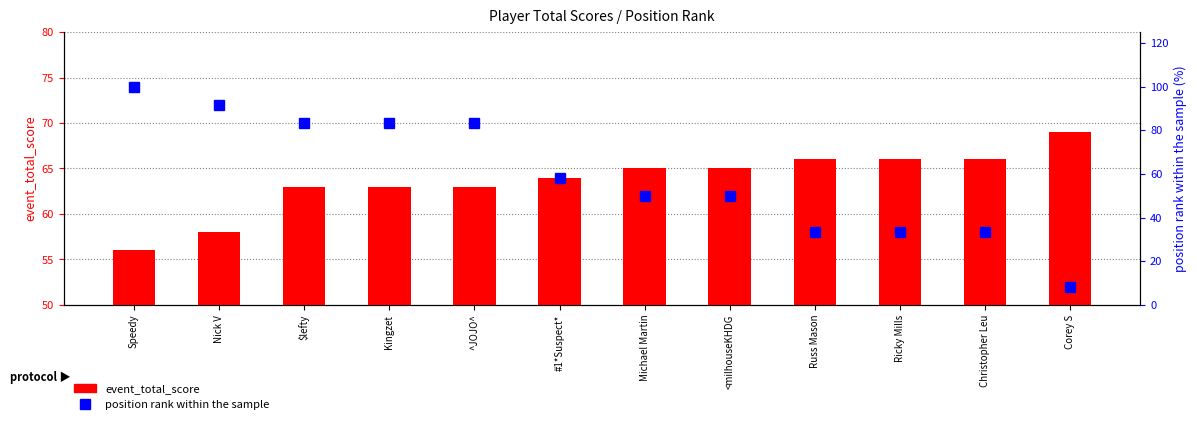

Reading left to right, list all the values displayed in this chart.

event_total_score: Speedy=56.0	Nick V=58.0	$lefty=63.0	Kingzet=63.0	^JOJO^=63.0	#1*Suspect*=64.0	Michael Martin=65.0	<milhouseKHDG=65.0	Russ Mason=66.0	Ricky Mills=66.0	Christopher Leu=66.0	Corey S=69.0
position_rank (%): Speedy=100.0	Nick V=91.7	$lefty=83.3	Kingzet=83.3	^JOJO^=83.3	#1*Suspect*=58.3	Michael Martin=50.0	<milhouseKHDG=50.0	Russ Mason=33.3	Ricky Mills=33.3	Christopher Leu=33.3	Corey S=8.3